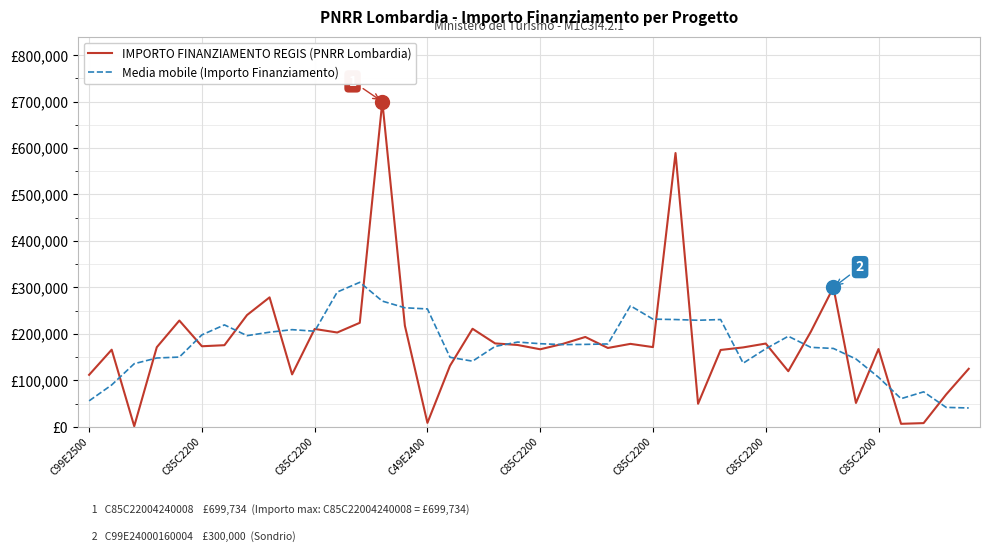

At which category is the sum across all series the highest?

13